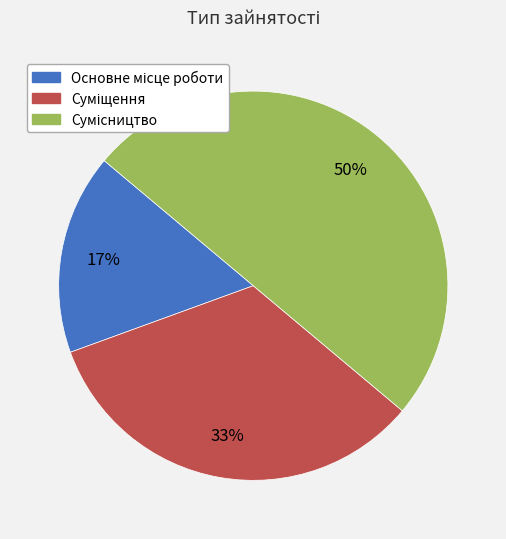

To the nearest percent, what is the difference between the largest and smallest slice percentages?

33%